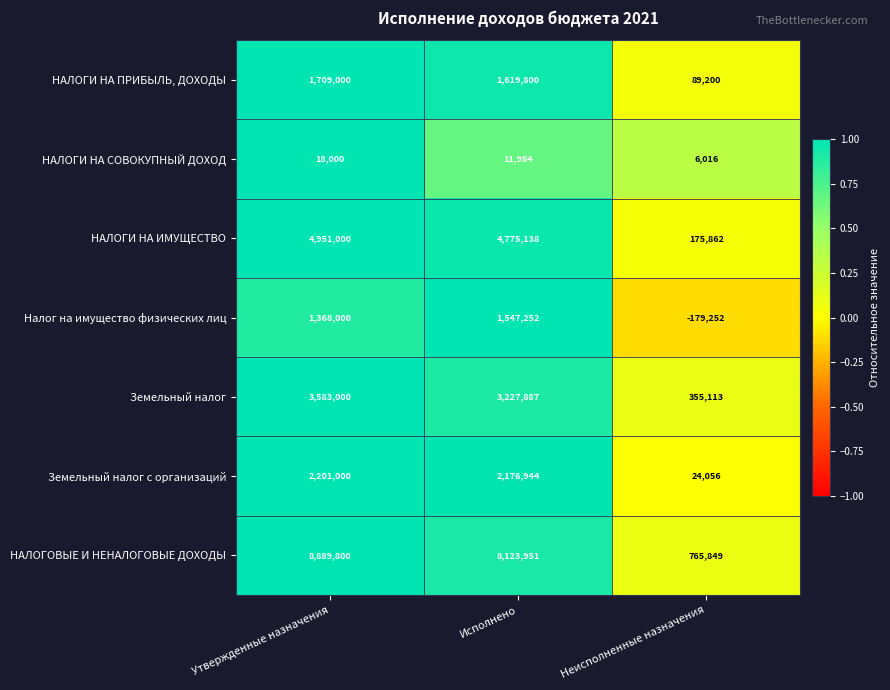

Rank the series by their maximum value, from lowest to highest.

НАЛОГИ НА СОВОКУПНЫЙ ДОХОД, Налог на имущество физических лиц, НАЛОГИ НА ПРИБЫЛЬ, ДОХОДЫ, Земельный налог с организаций, Земельный налог, НАЛОГИ НА ИМУЩЕСТВО, НАЛОГОВЫЕ И НЕНАЛОГОВЫЕ ДОХОДЫ